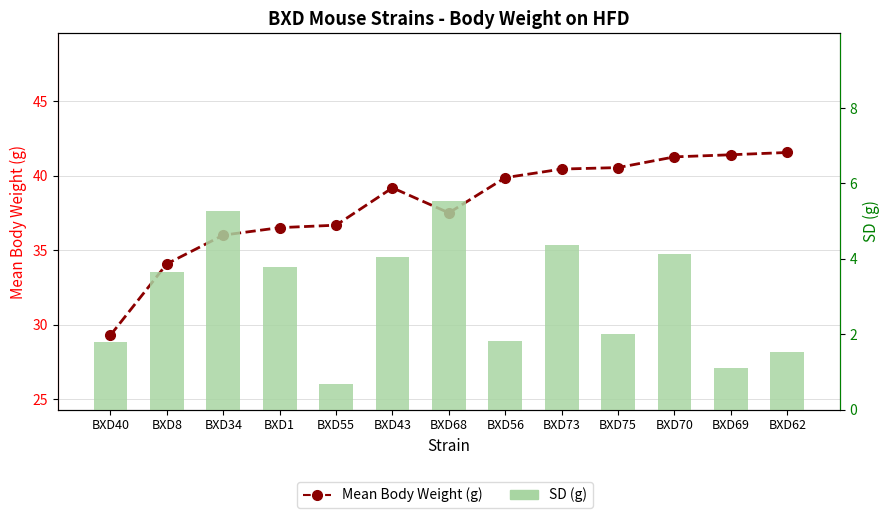

At which label does Mean Body Weight (g) reach its peak?

BXD62